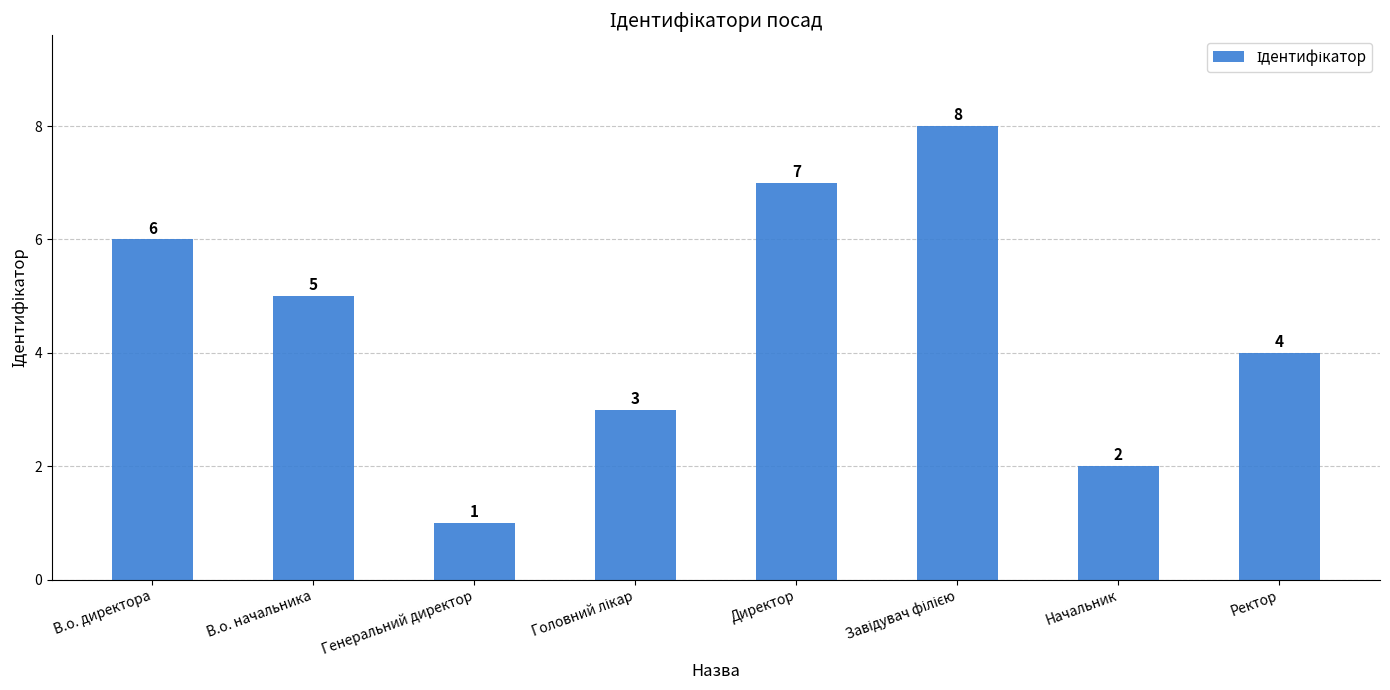

Which category has the lowest value across all series?

Генеральний директор